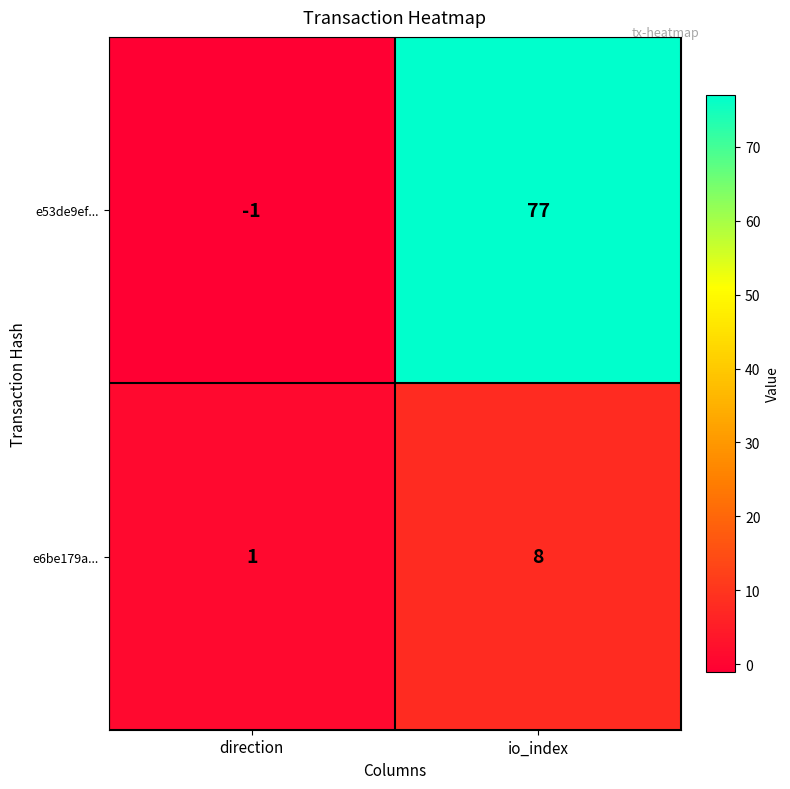

Which series changed the most between direction and io_index?

e53de9ef...